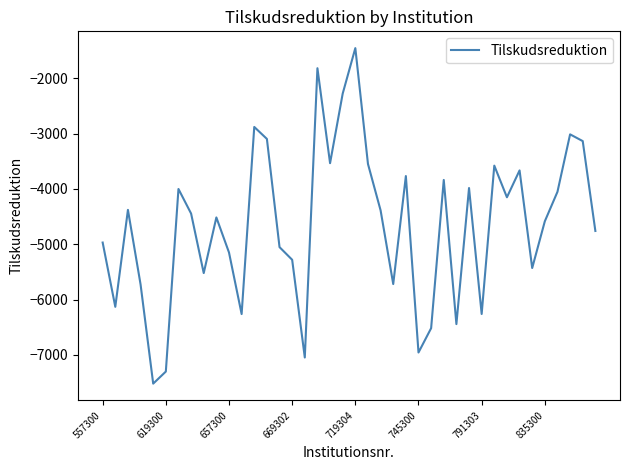

What is the difference between the second highest and second lowest values?

5485.7